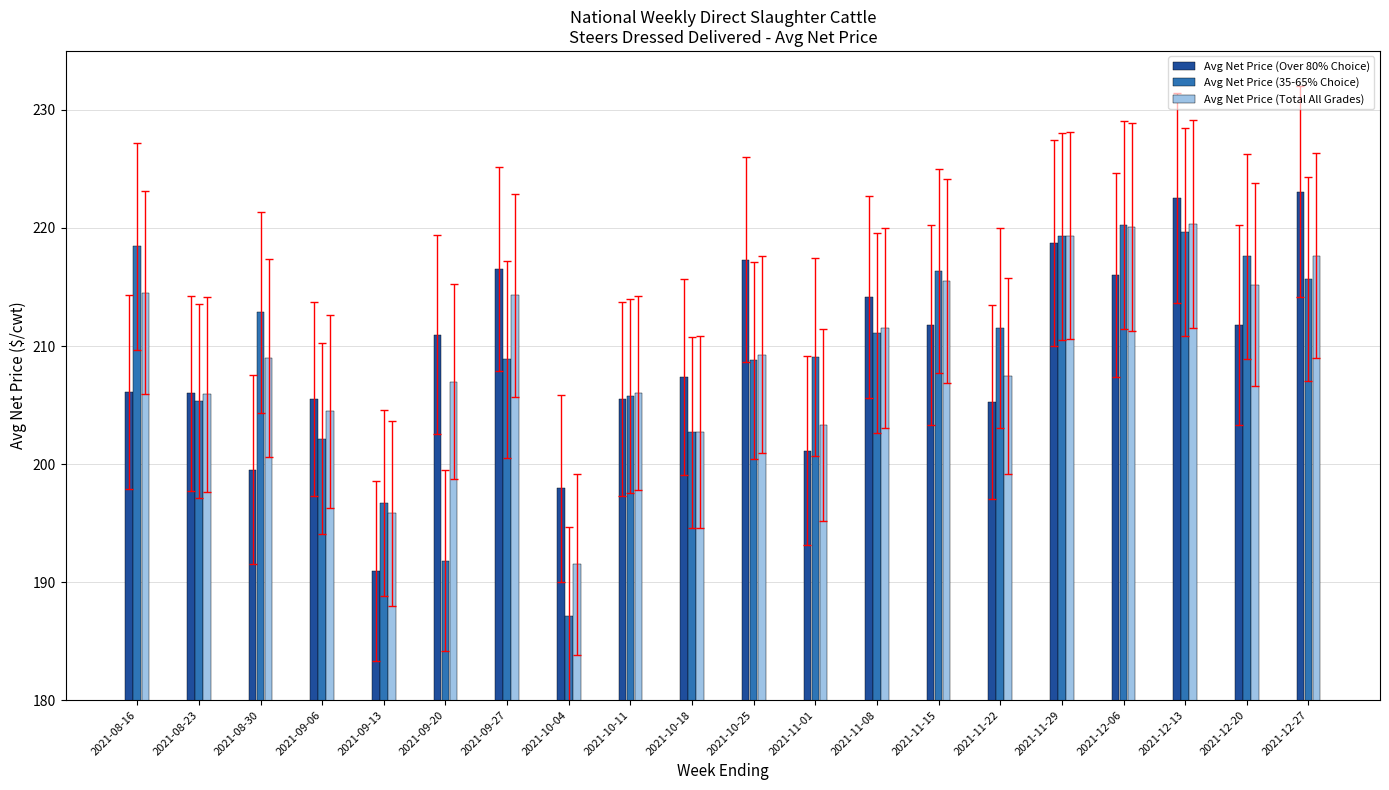

What position from the right is 2021-09-13?

16